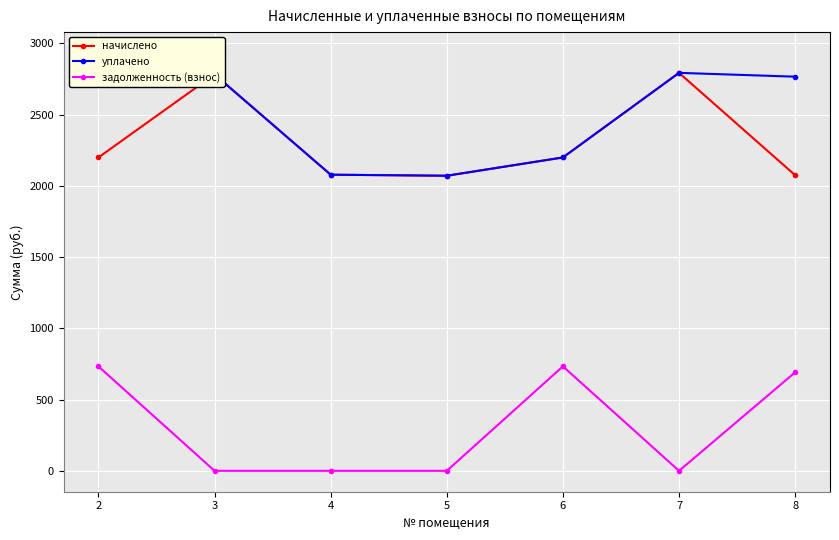

Is this an area chart (filled region under the line)?

No